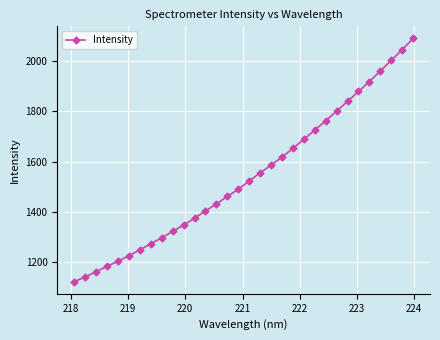

What is the minimum value shown in the chart?

1123.0